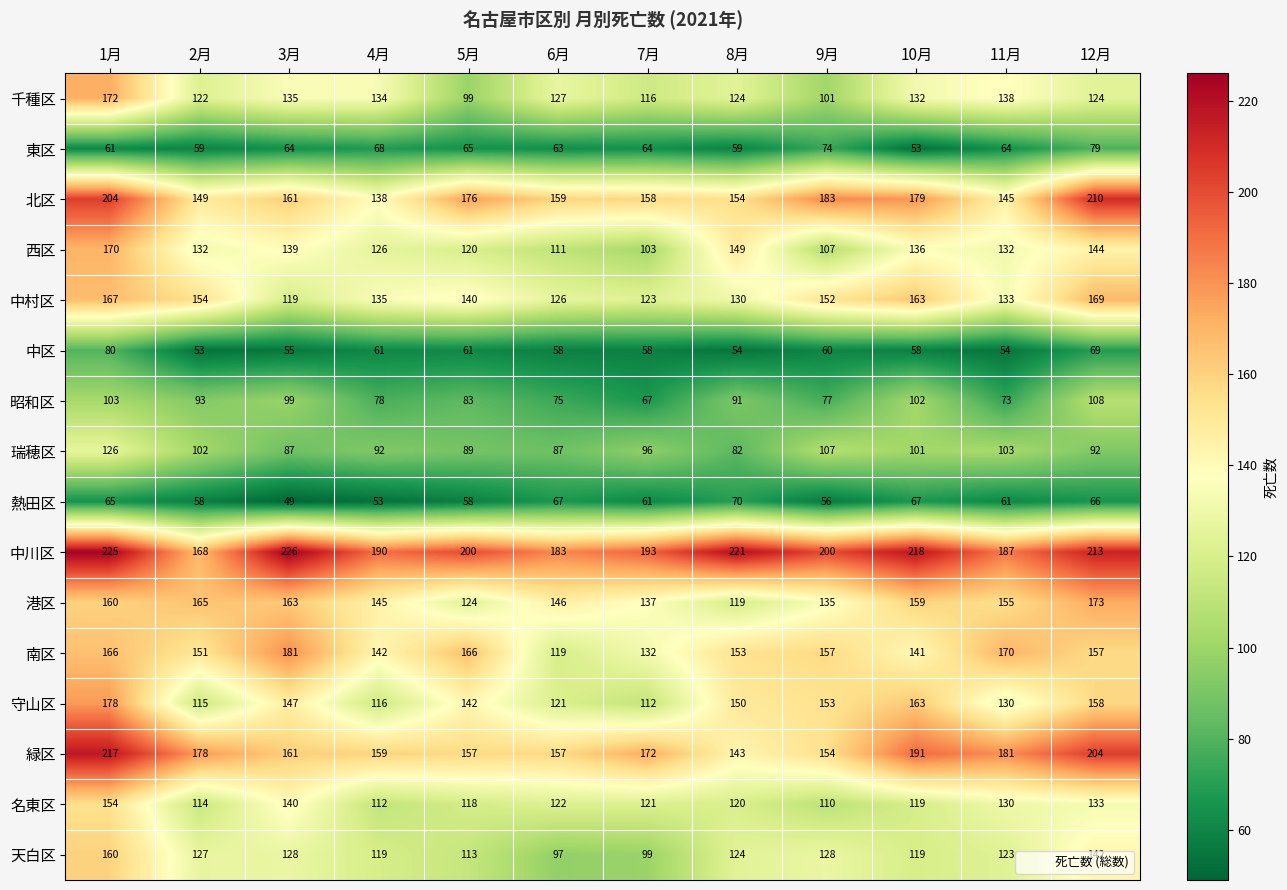

At how many categories does at least one series exceed 125?

12